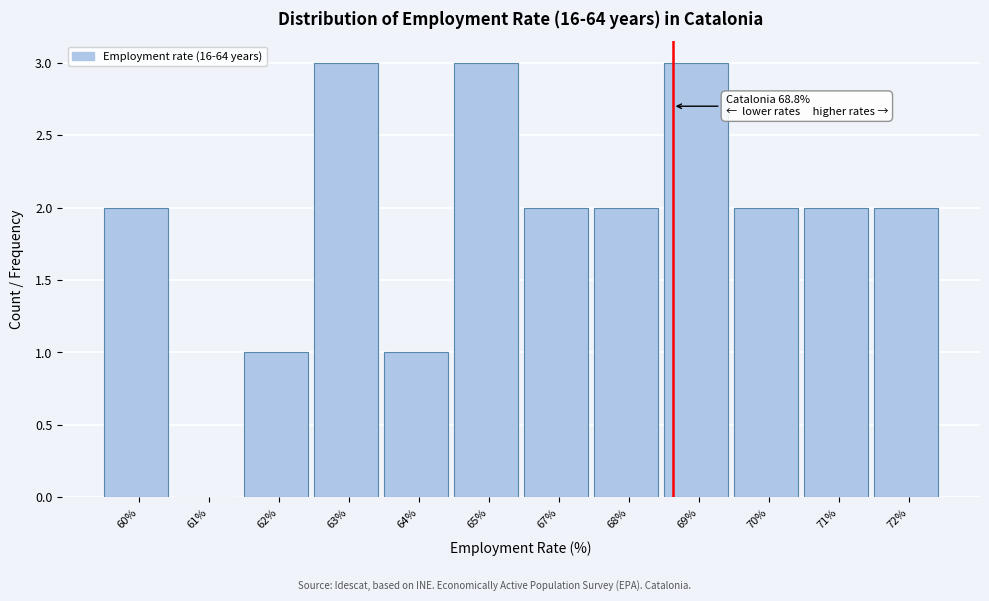

Reading right to left, list all the values displayed in this chart.

72%=2	71%=2	70%=2	69%=3	68%=2	67%=2	65%=3	64%=1	63%=3	62%=1	61%=0	60%=2